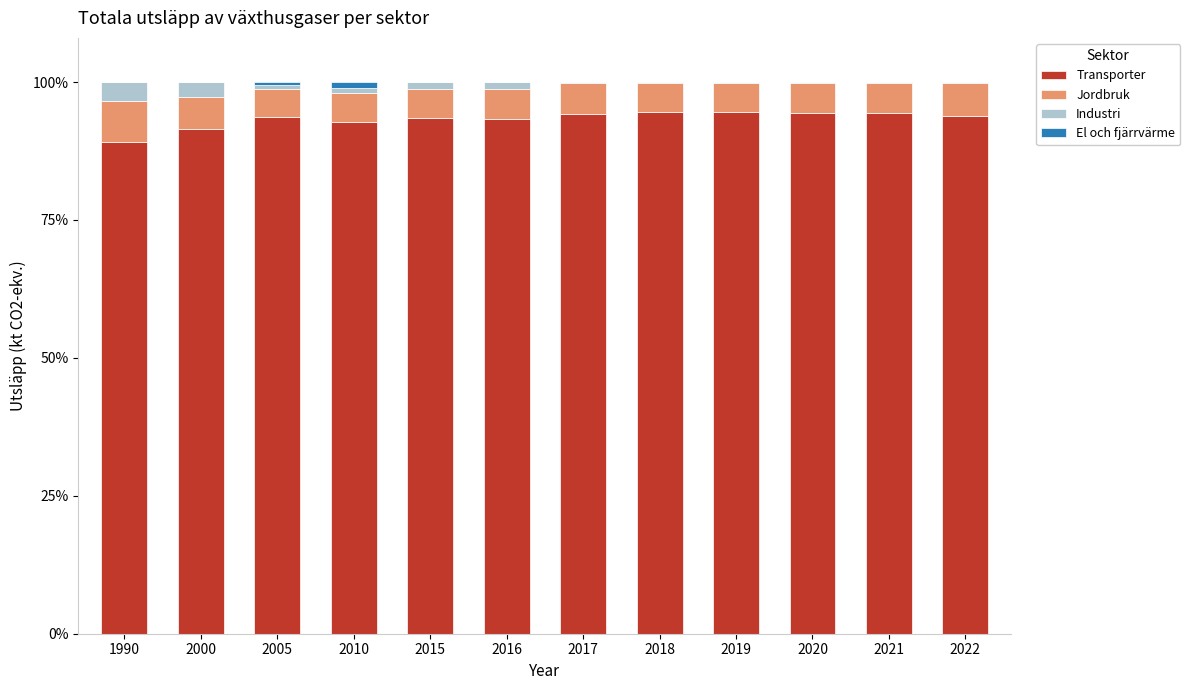

What is the total value across all series at 1990?

100.0